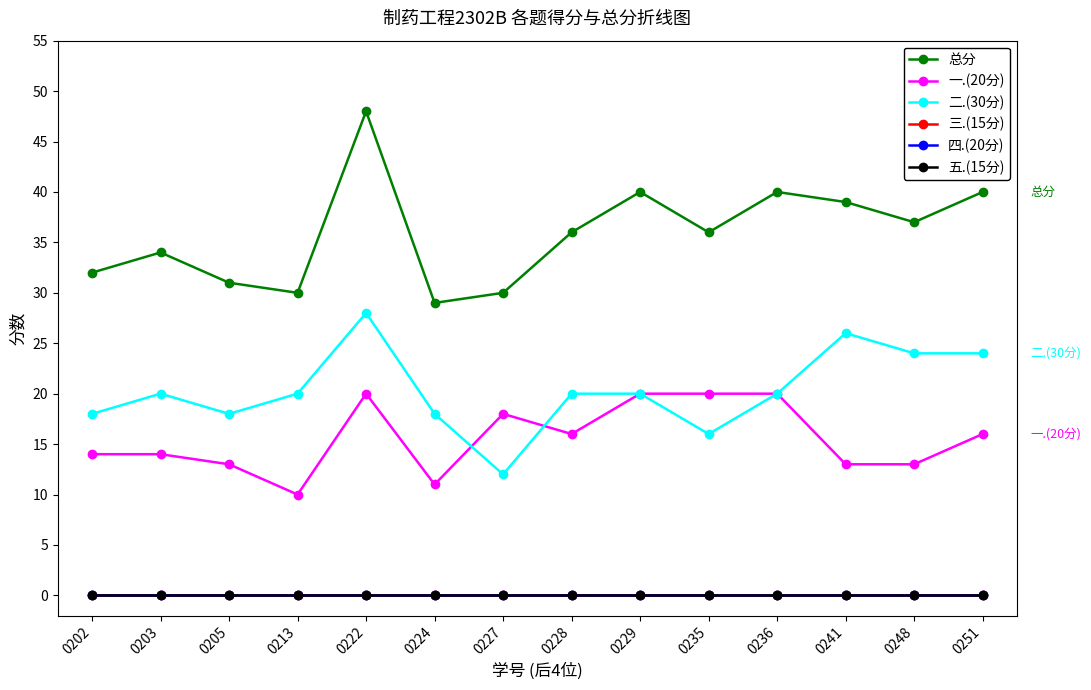

Is this an area chart (filled region under the line)?

No